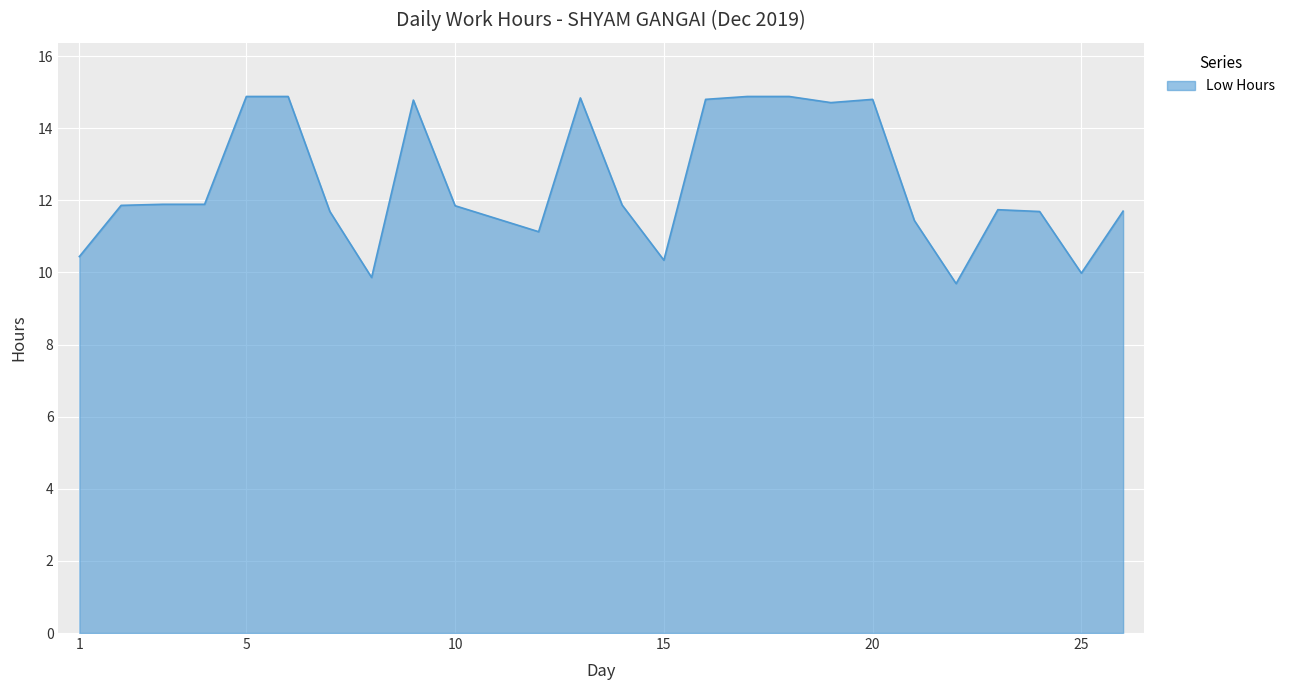

What is the maximum value shown in the chart?

14.9